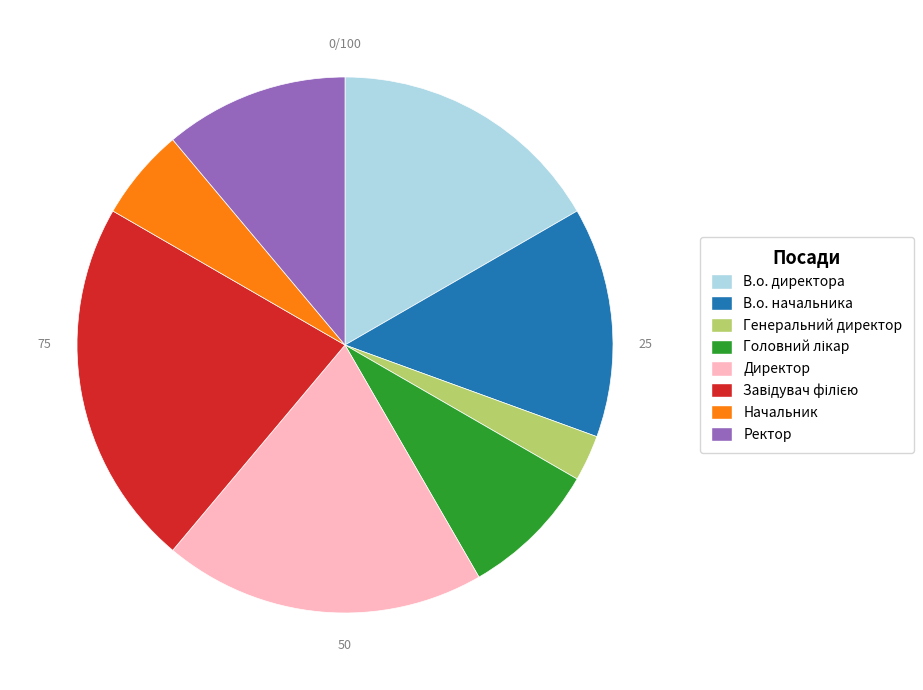

Approximately how many times larger is the value at В.о. директора compared to В.о. начальника?

1.2